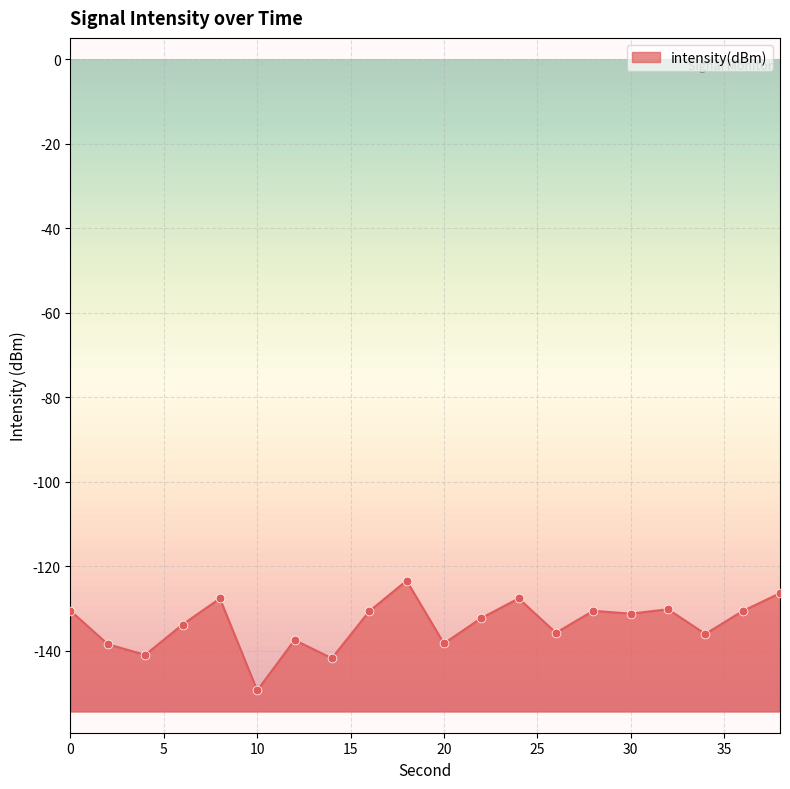

Which has a higher value, 14 or 8?

8